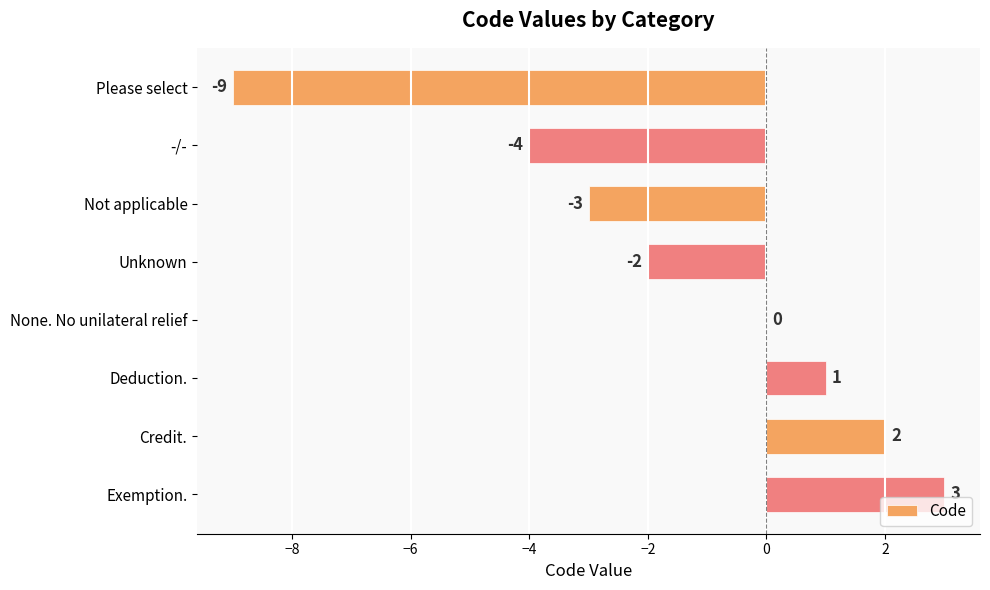

True or false: the data shows 0 at None. No unilateral relief.

True